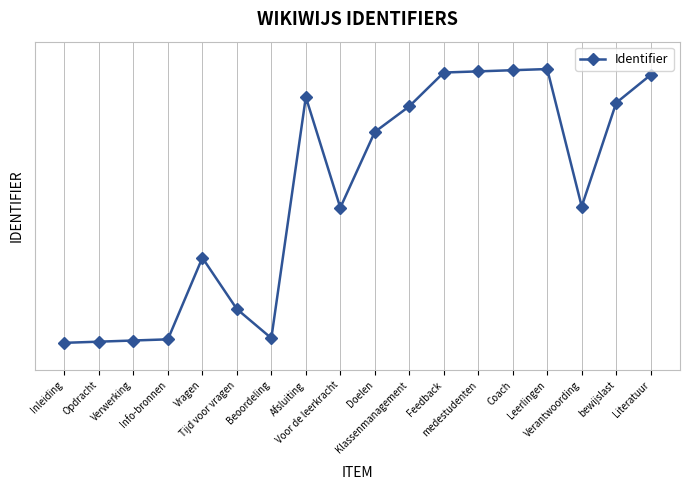

Is this an area chart (filled region under the line)?

No